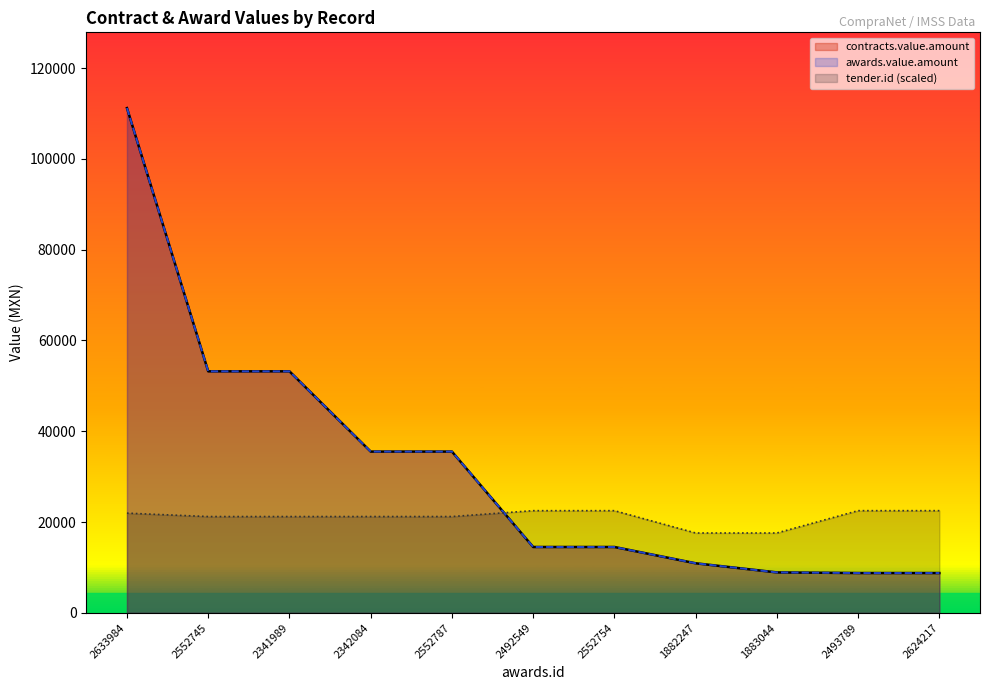

Reading left to right, extract all data points from this chart.

contracts.value.amount: 111200.0	53200.0	53200.0	35520.4	35520.4	14500.0	14500.0	10910.0	8900.0	8760.4	8760.4
awards.value.amount: 111200.0	53200.0	53200.0	35520.4	35520.4	14500.0	14500.0	10910.0	8900.0	8760.4	8760.4
tender.id: 21955.1	21202.7	21202.7	21207.3	21207.3	22500.0	22500.0	17581.9	17582.2	22502.6	22502.6